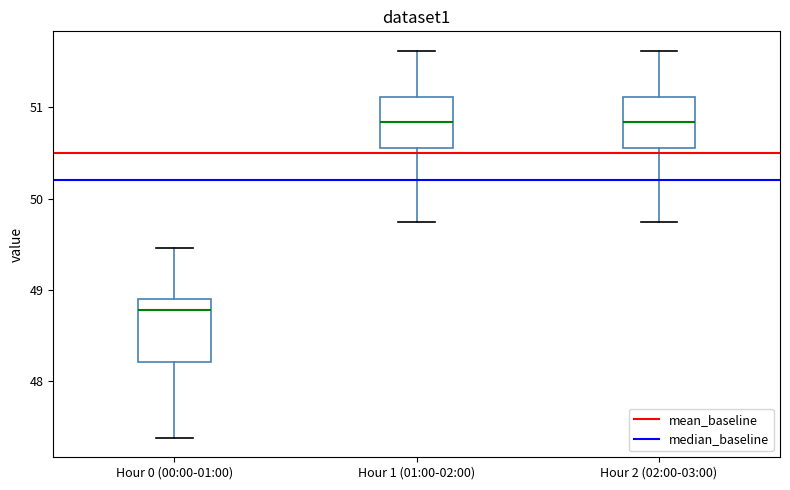

Which box has the lowest median line?

Hour 0 (00:00-01:00)